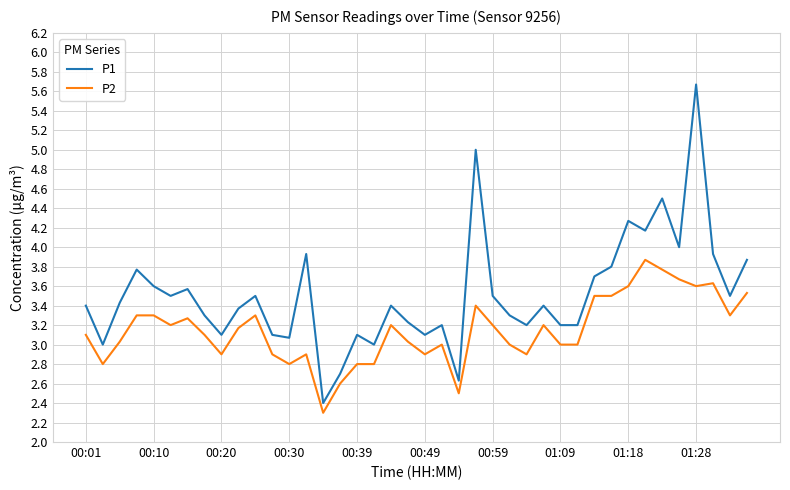

True or false: P1 and P2 intersect in this chart.

False